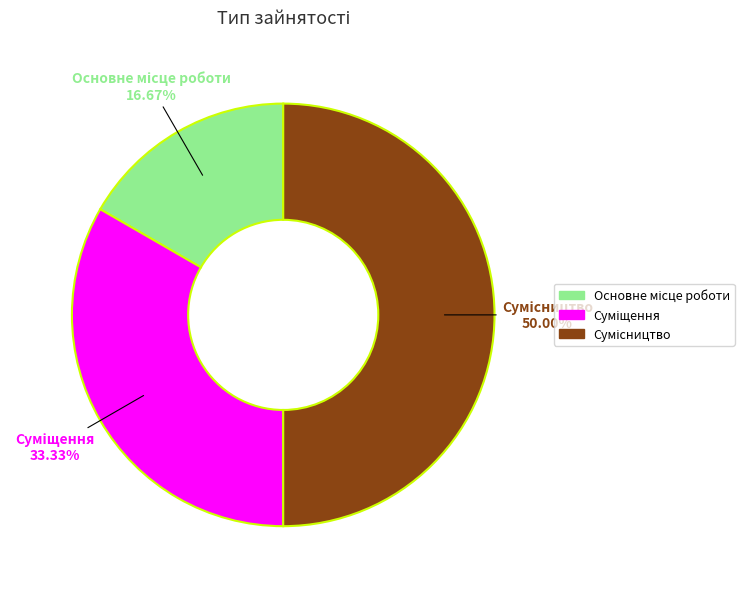

Do Основне місце роботи and Сумісництво together represent more than half of the pie?

Yes